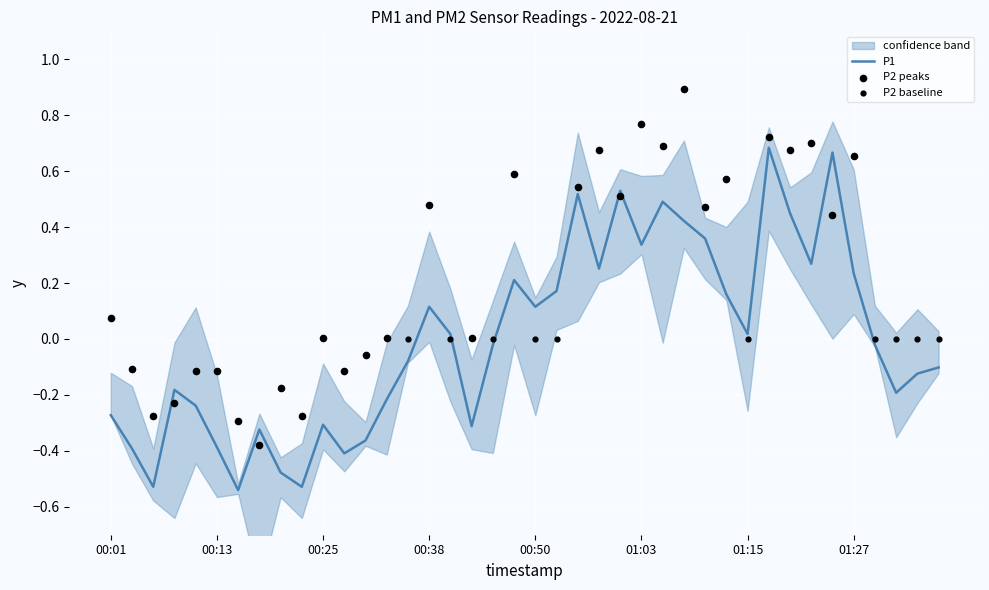

Which has a higher value, 00:06 or 00:03?

00:03